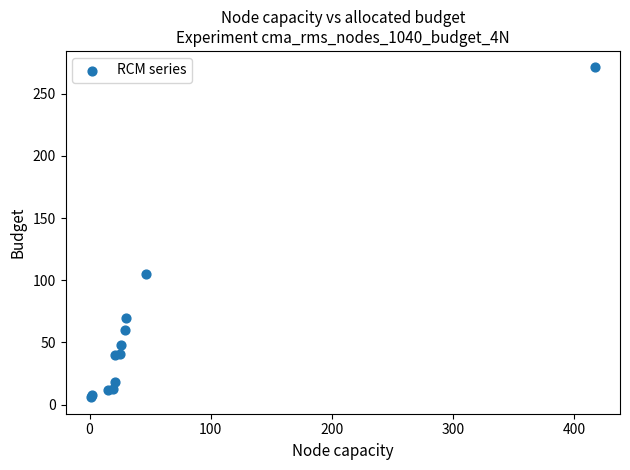

What Y value in the scatter plot is closest to 138?

105